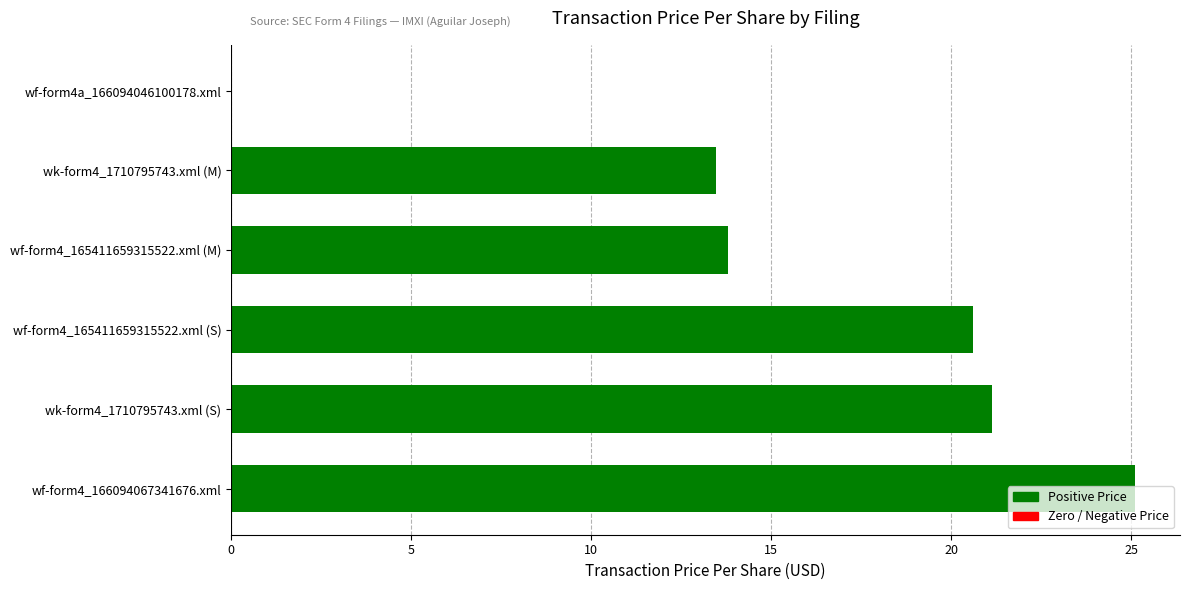

What is the greatest value displayed?

25.1